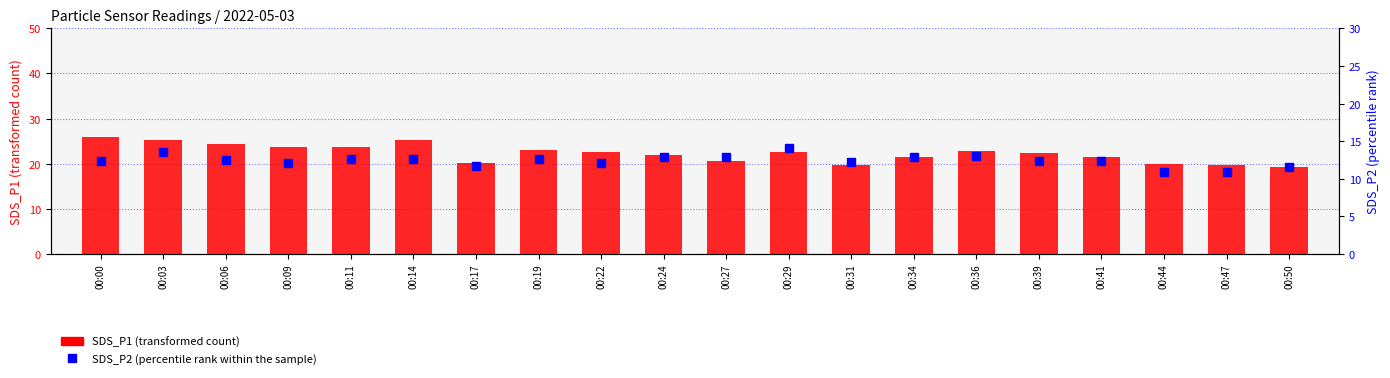

What is the difference between the maximum and minimum values in the SDS_P1 (transformed count) series?

6.8